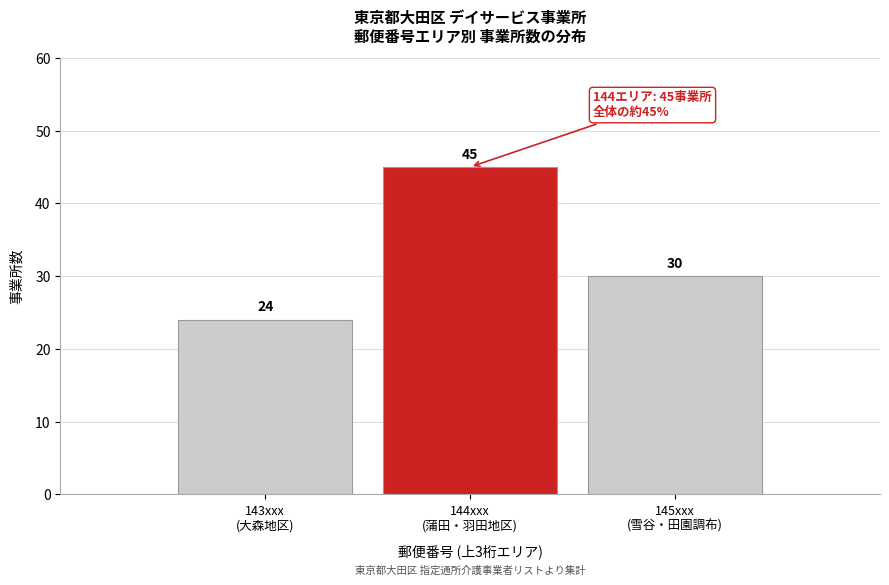

Reading left to right, extract all data points from this chart.

24	45	30